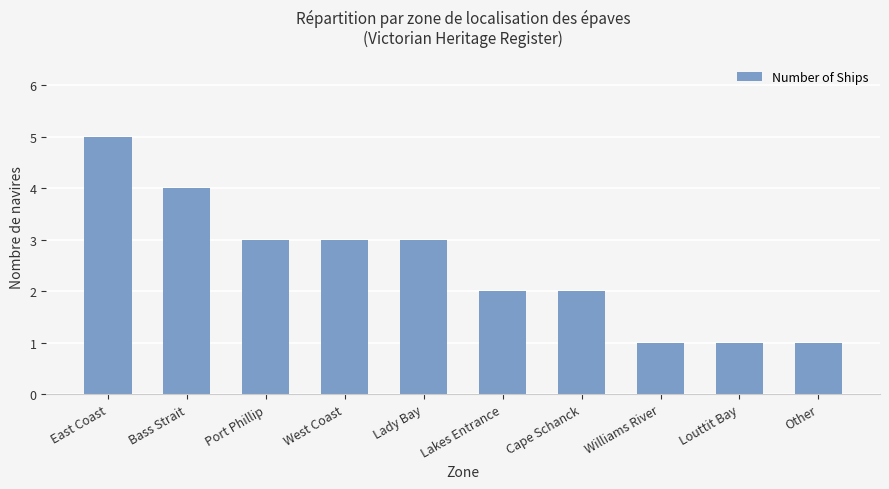

What is the sum of all values?

25